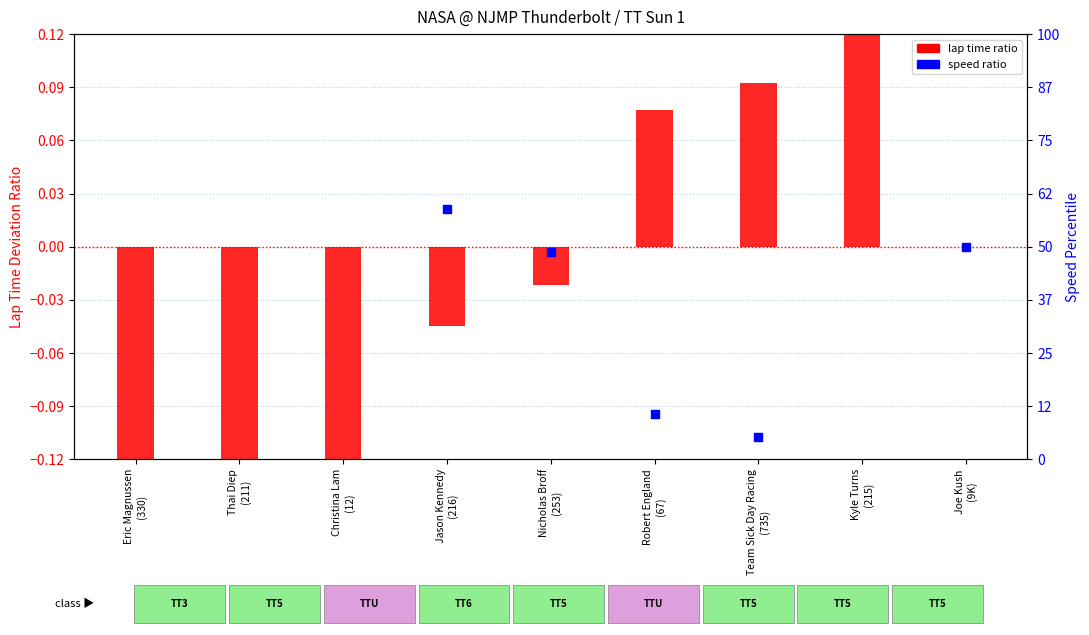

At which category is the sum across all series the highest?

Kyle Turns
(215)